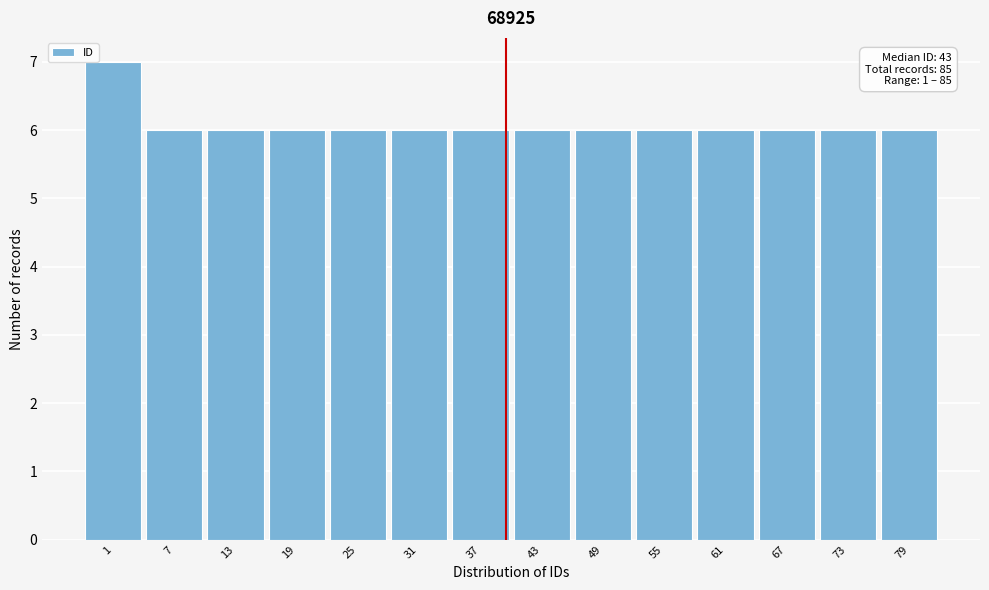

Reading left to right, extract all data points from this chart.

1=7	7=6	13=6	19=6	25=6	31=6	37=6	43=6	49=6	55=6	61=6	67=6	73=6	79=6